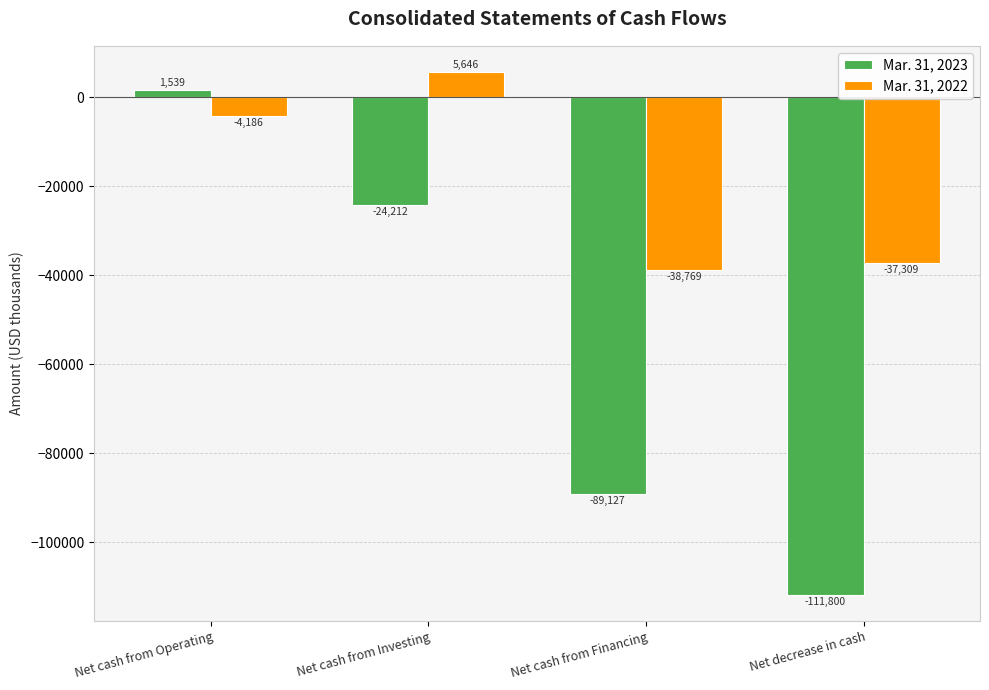

What is the total value across all series at Net decrease in cash?

-149109